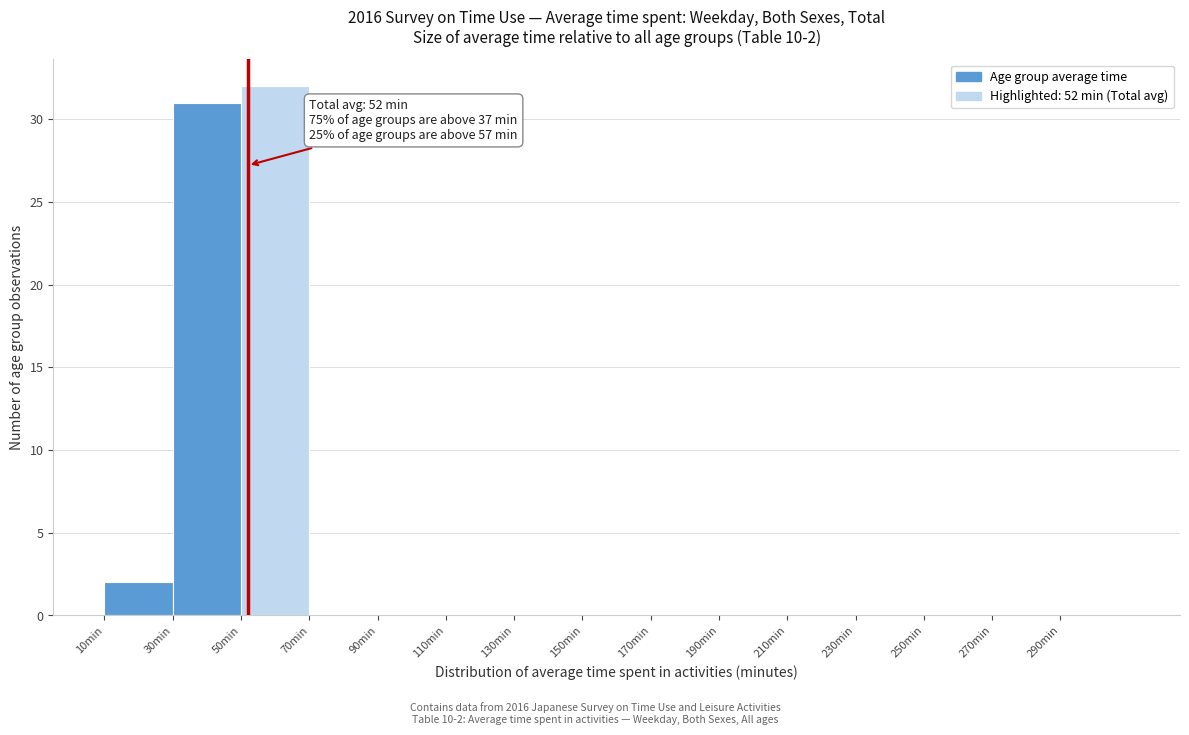

Over which range of the x-axis is the bar tallest?

50 to 70